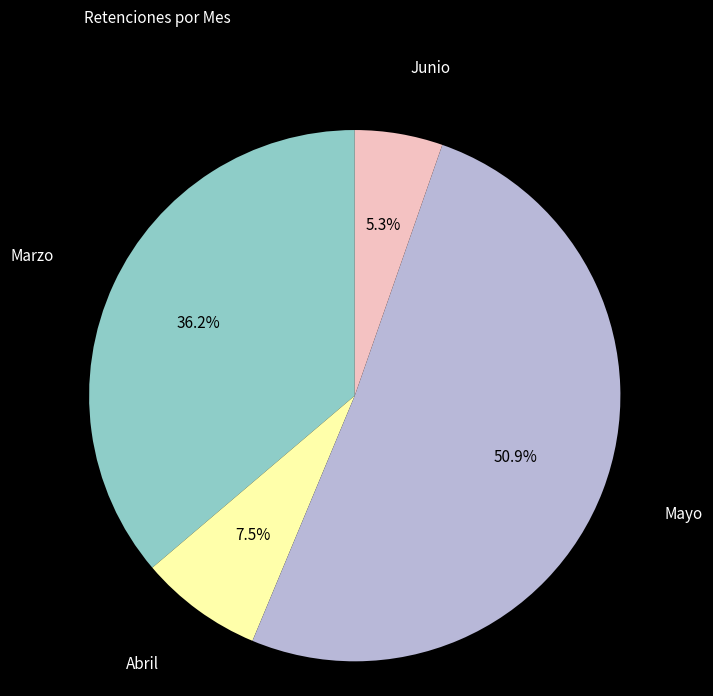

Approximately how many times larger is the value at Marzo compared to Junio?

6.8